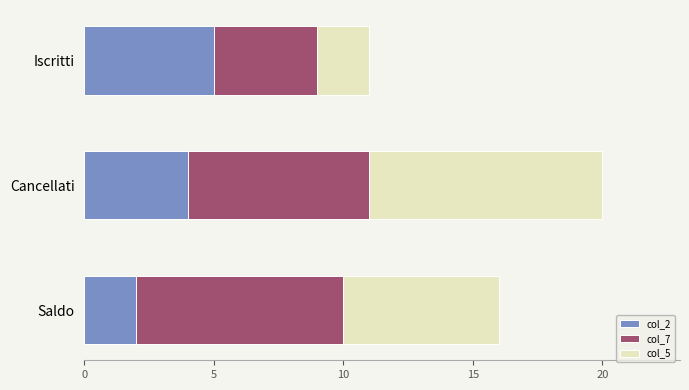

At which label does col_2 reach its minimum?

Saldo